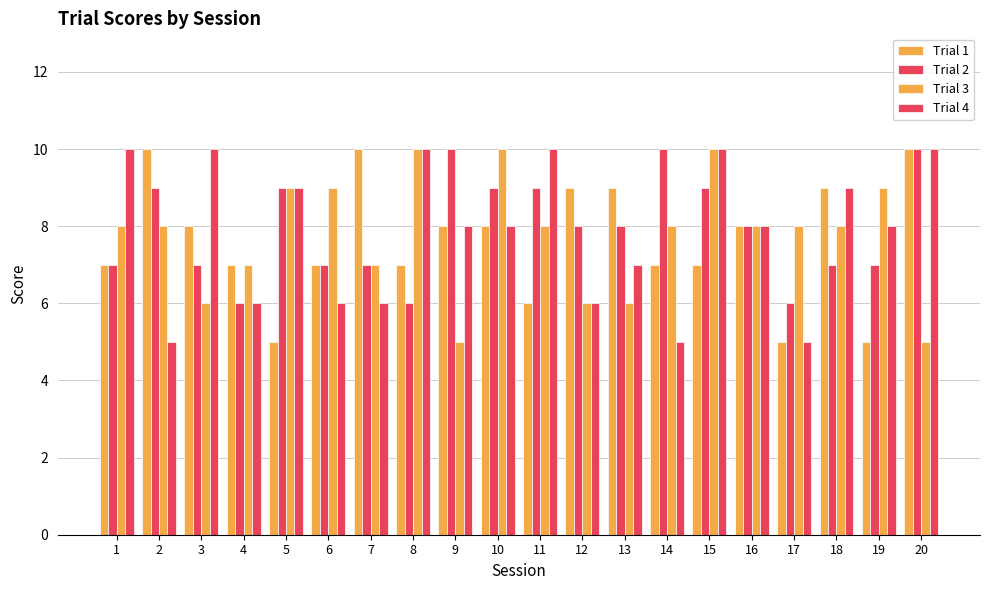

How many categories are shown in the chart?

20